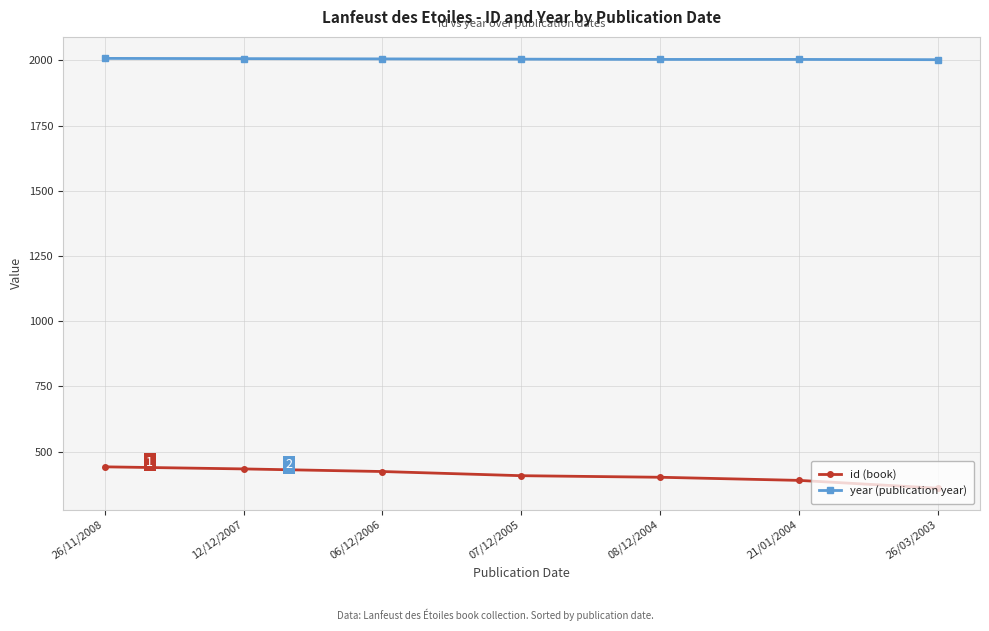

True or false: year (publication year) has a value of 2003 at 26/03/2003.

True